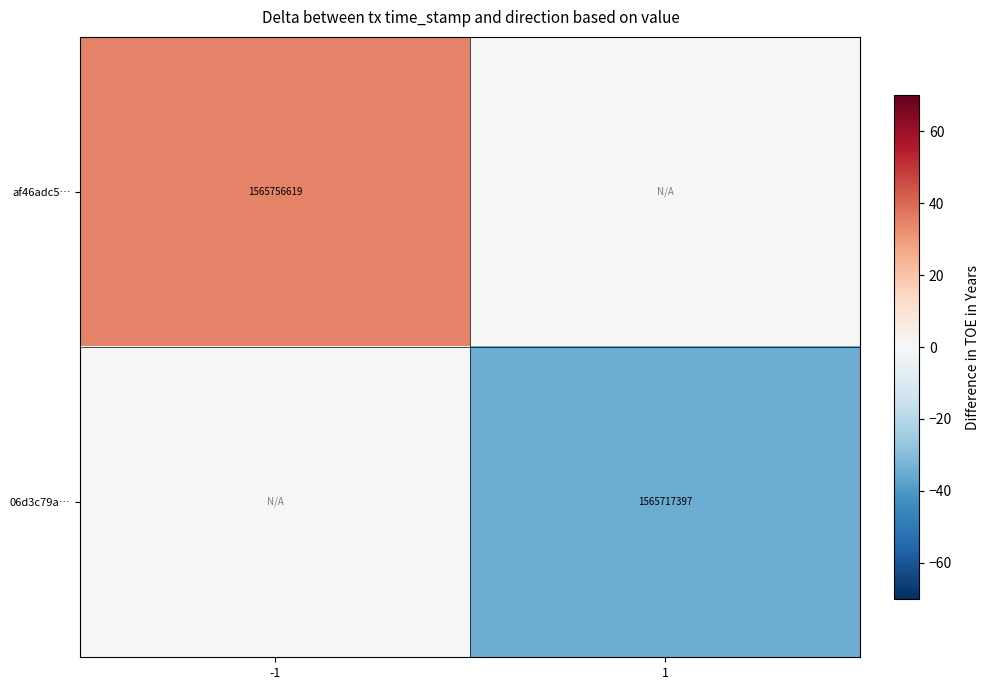

The value of 06d3c79a… at 1 is 1565717397. True or false?

True